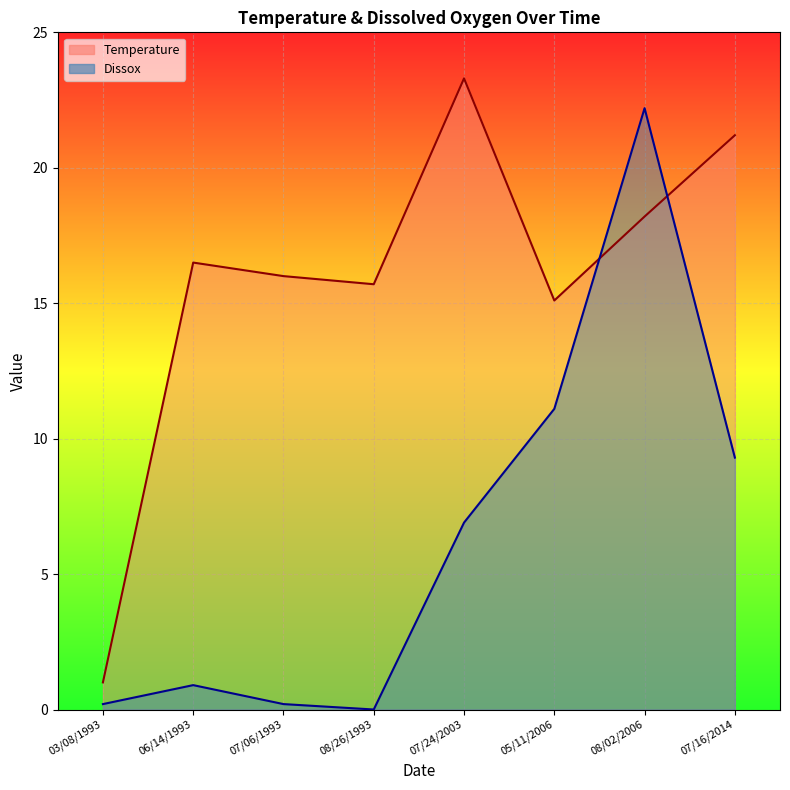

What is the average value of the Temperature series?

15.9